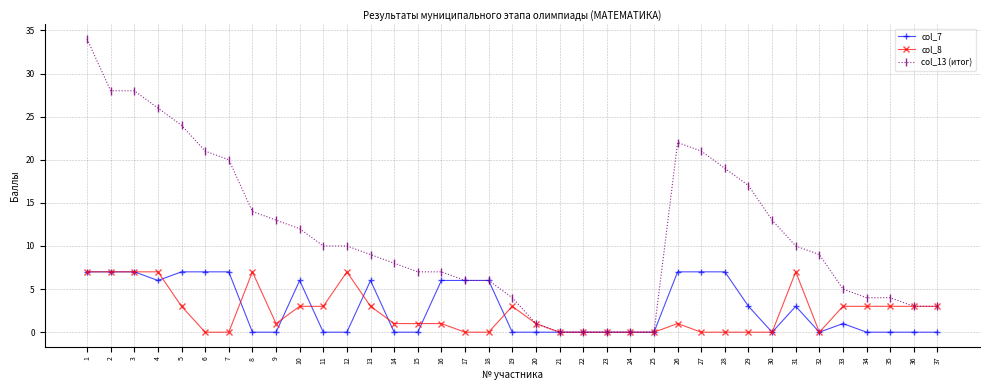

What are all the series names shown in the legend?

col_7, col_8, col_13 (итог)